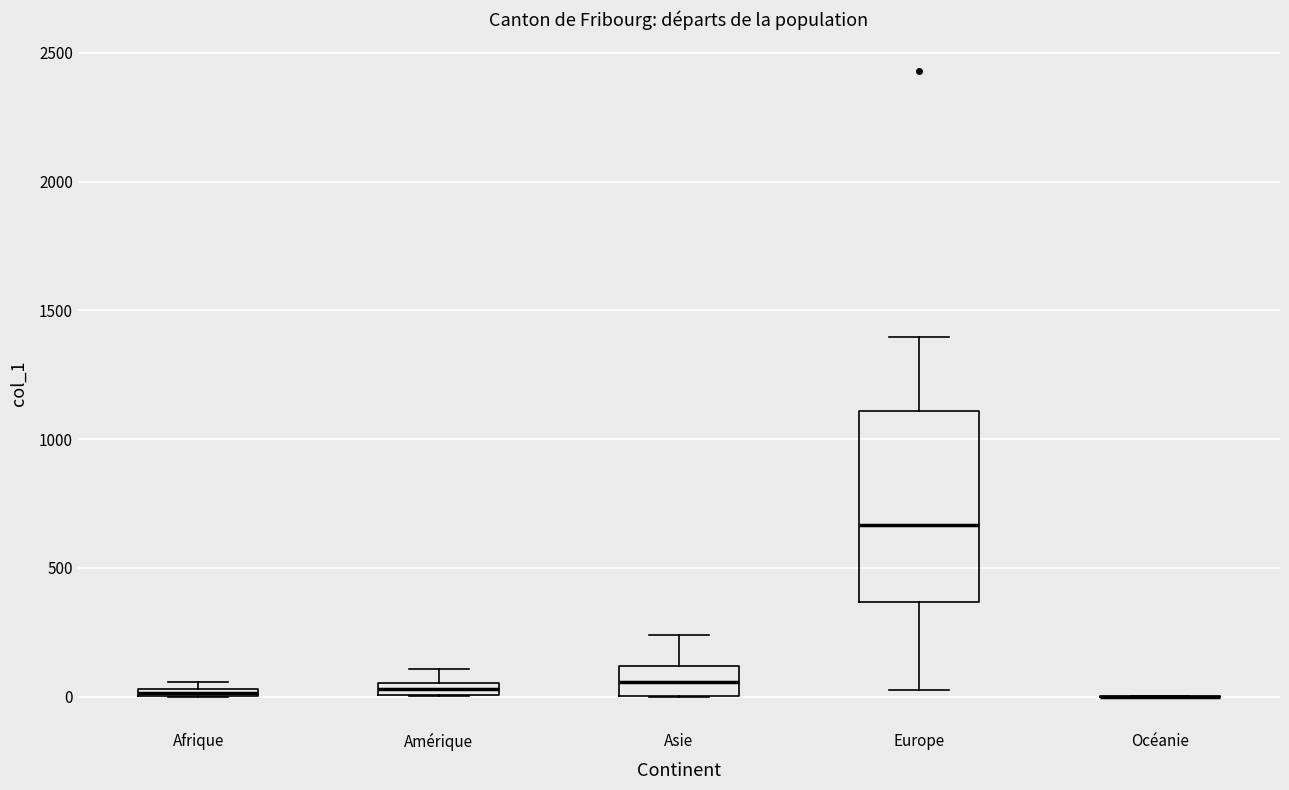

Comparing the boxes themselves (not the whiskers), which one is the tallest?

Europe